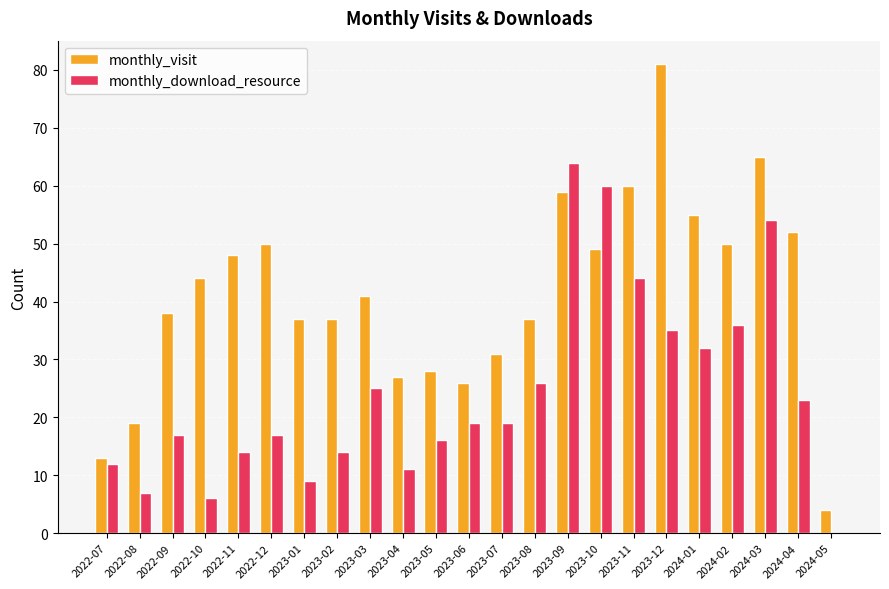

How many positive values does the monthly_download_resource series have?

22